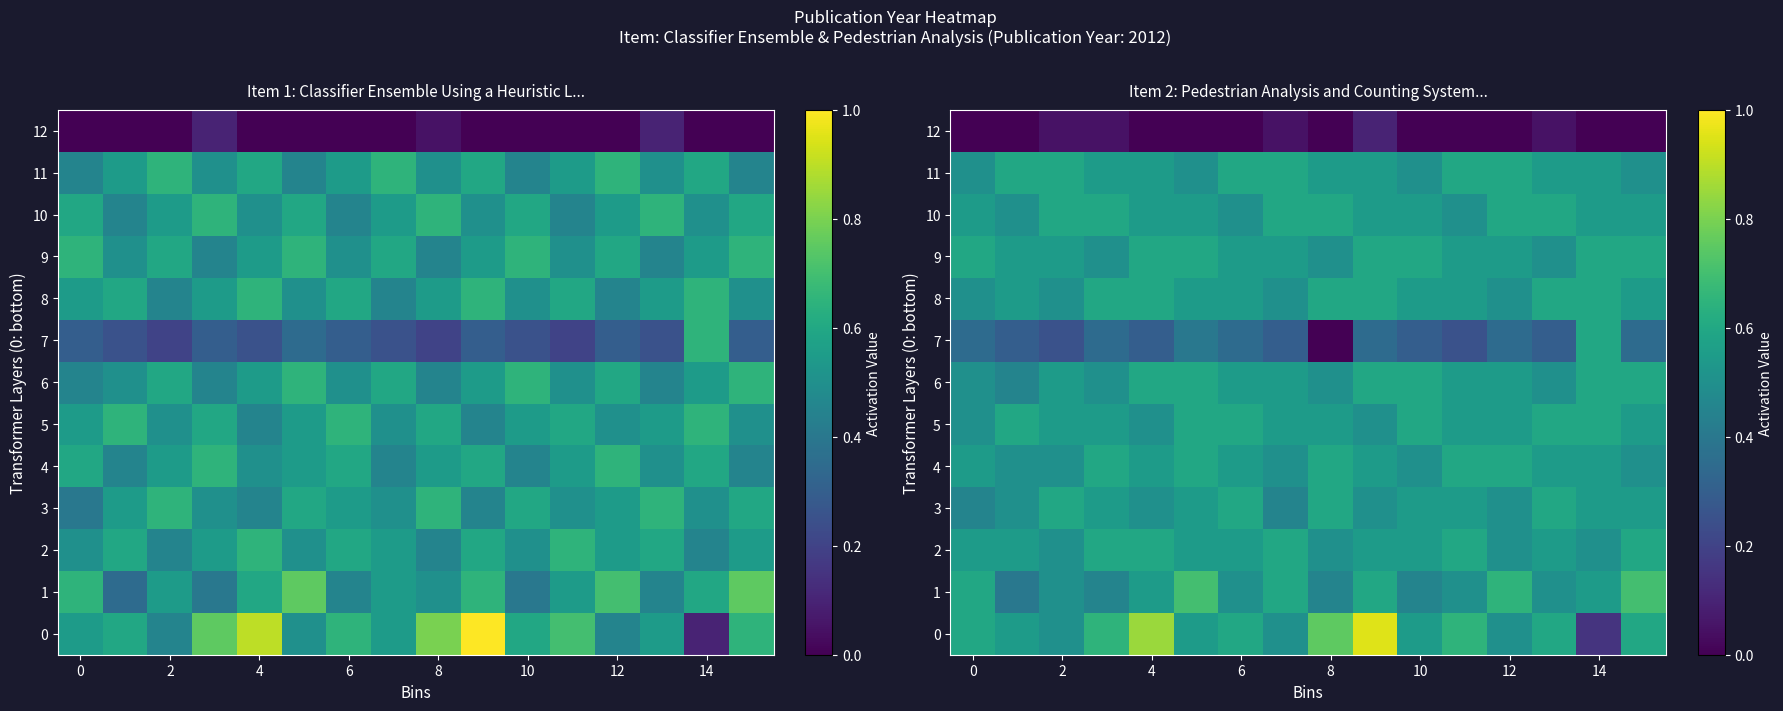

Which has a higher value, 13 or 9?

9